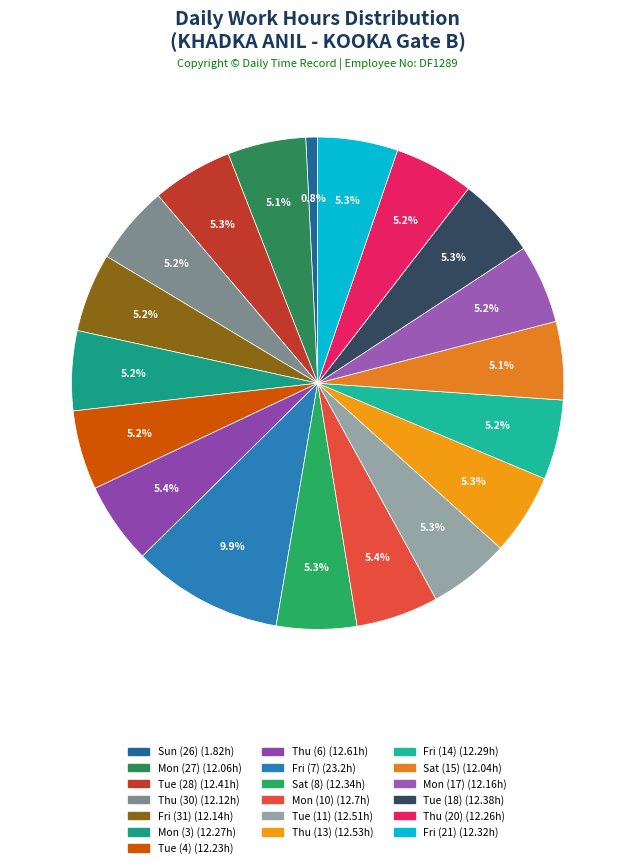

Which slice is the largest?

Fri (7)